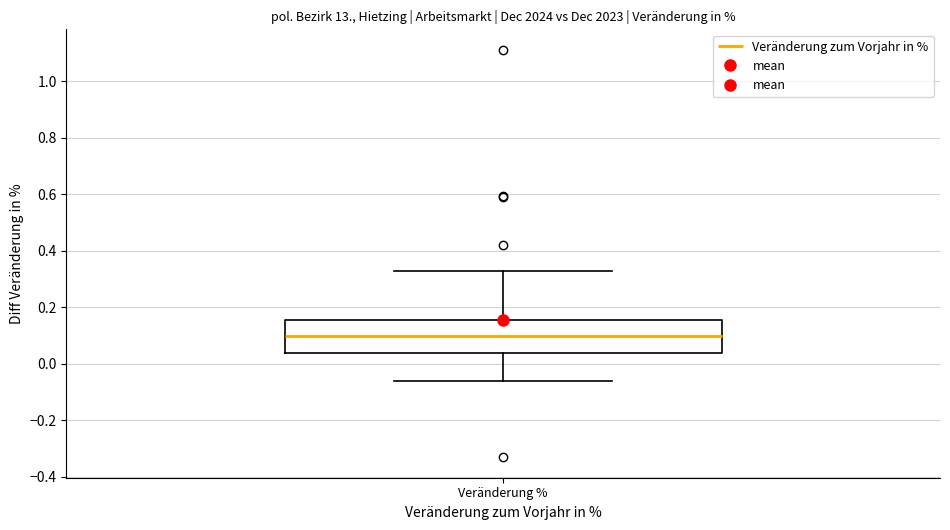

Where does the median line of the box for Veränderung % sit on the y-axis? The values are not printed on the chart, so give them approximately, as read against the axis.

0.10